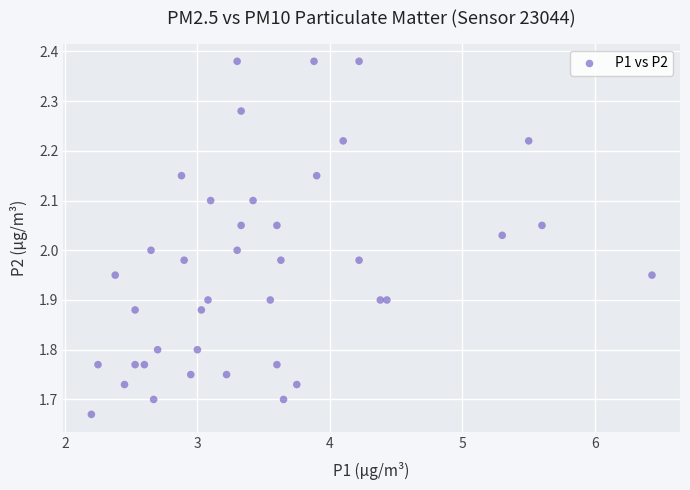

What is the range of Y values (max minus min)?

0.7